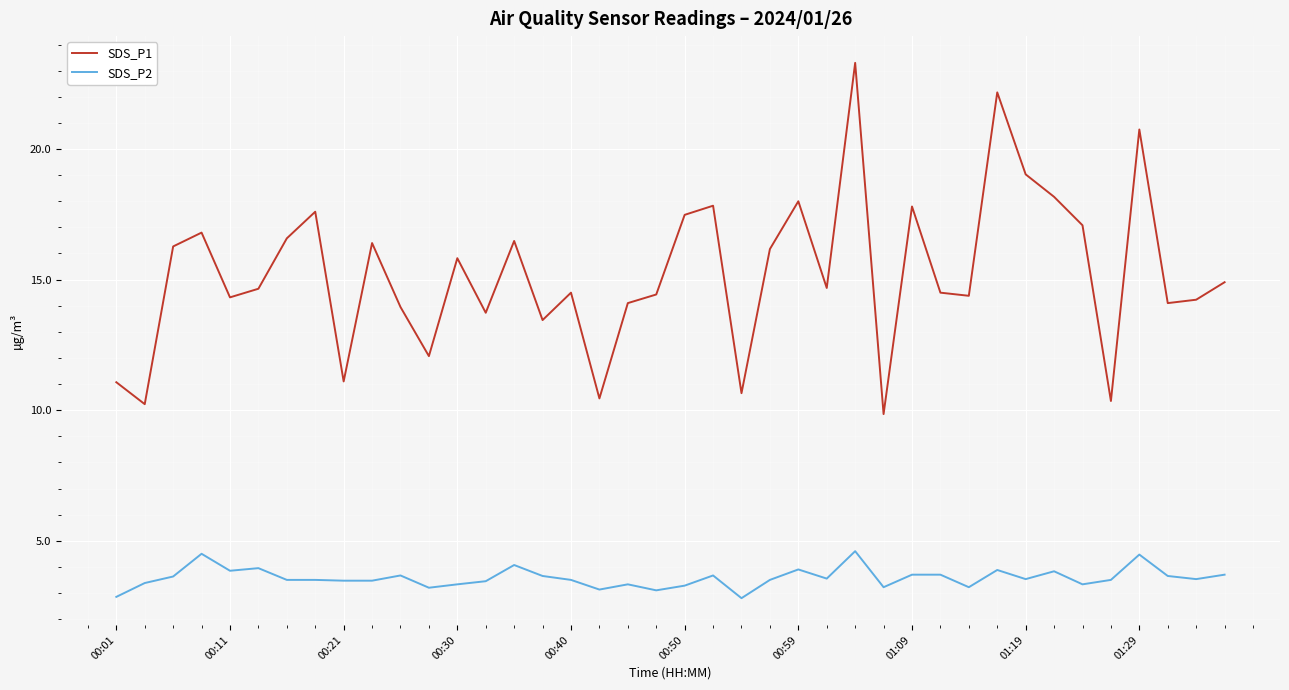

What is the maximum value shown in the chart?

23.3